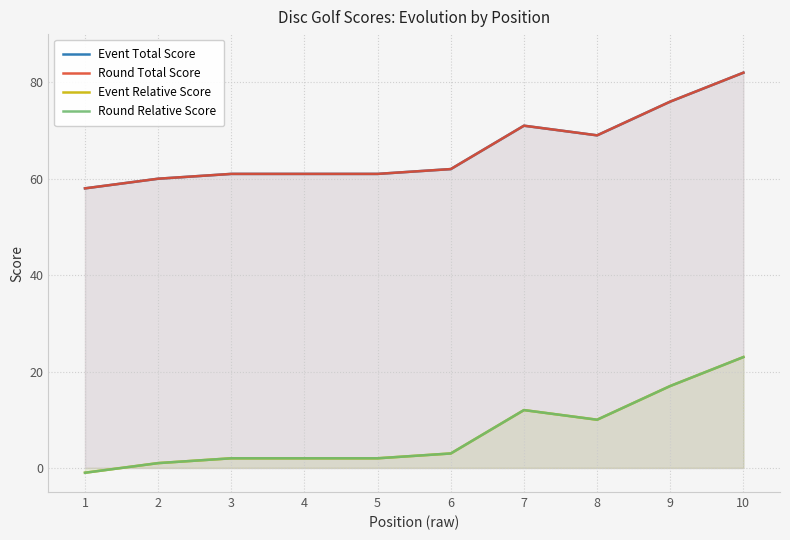

Between 9 and 10, which is larger?

10